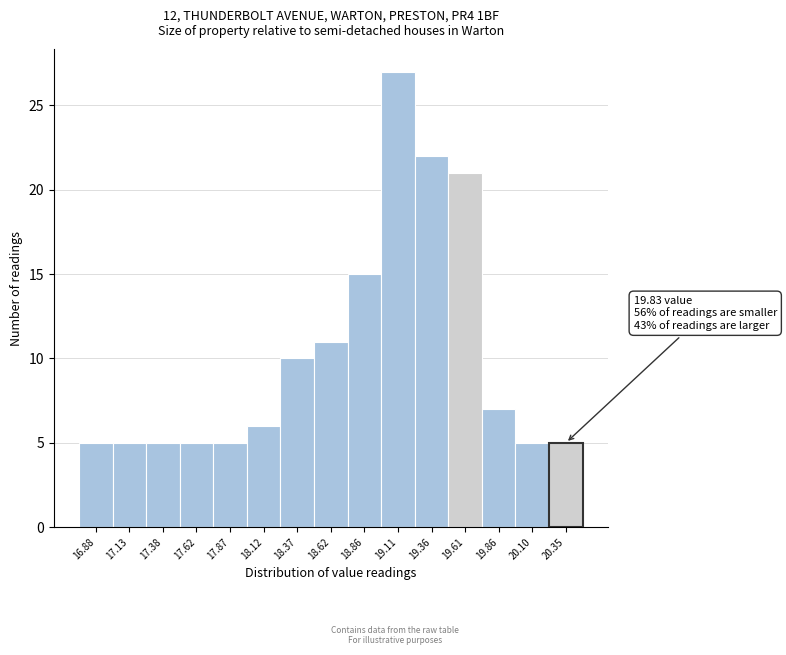

Reading left to right, list all the values displayed in this chart.

16.88=5	17.13=5	17.38=5	17.62=5	17.87=5	18.12=6	18.37=10	18.62=11	18.86=15	19.11=27	19.36=22	19.61=21	19.86=7	20.10=5	20.35=5